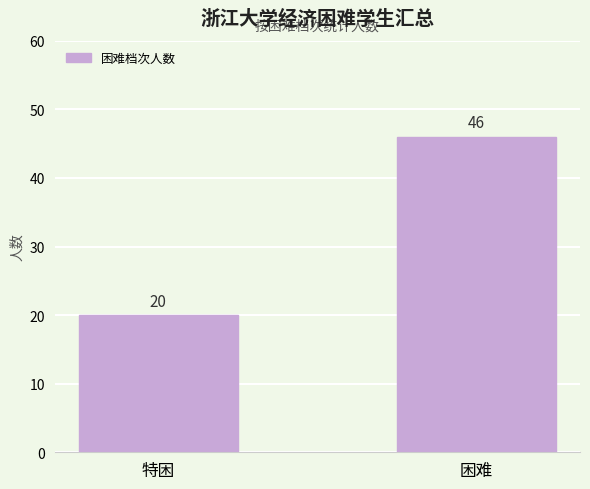

Which category has the highest value across all series?

困难